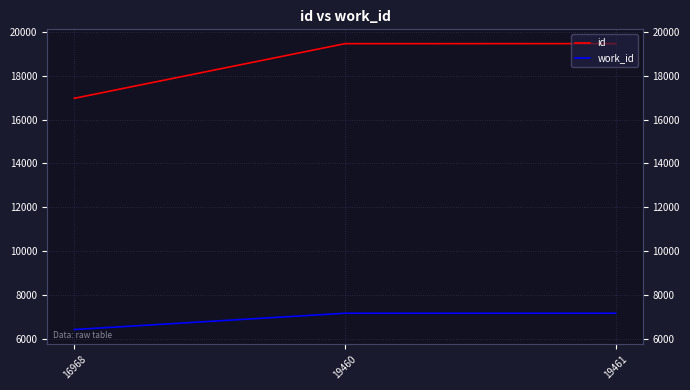

At which label does id reach its peak?

19461